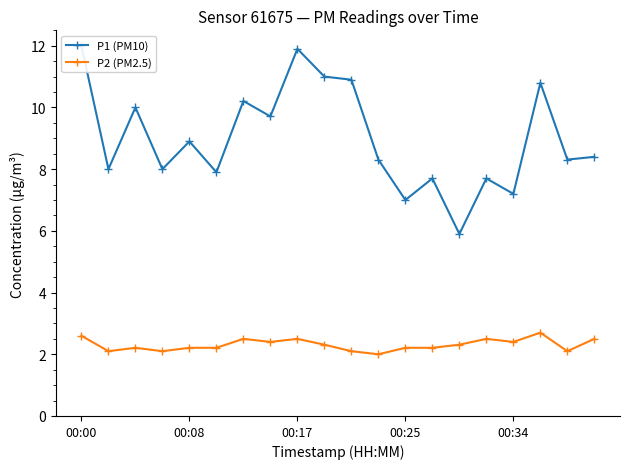

What is the difference between the maximum and minimum values in the P2 (PM2.5) series?

0.7